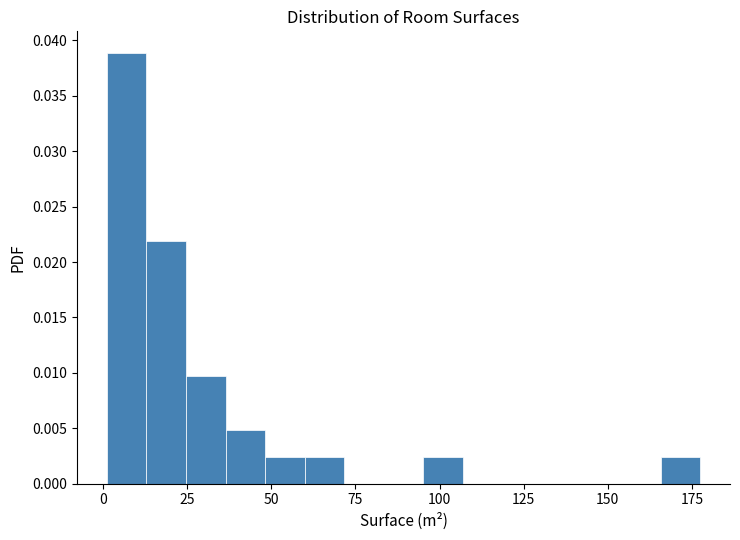

Read against the x-axis, roughly where is the centre of the tallest bar?

5